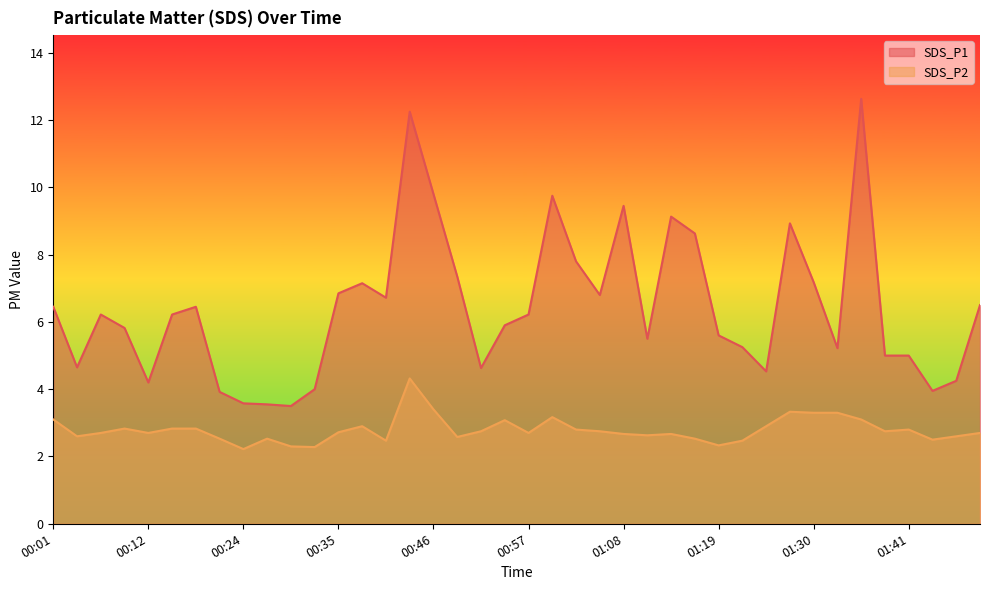

What position from the right is 00:54?

21